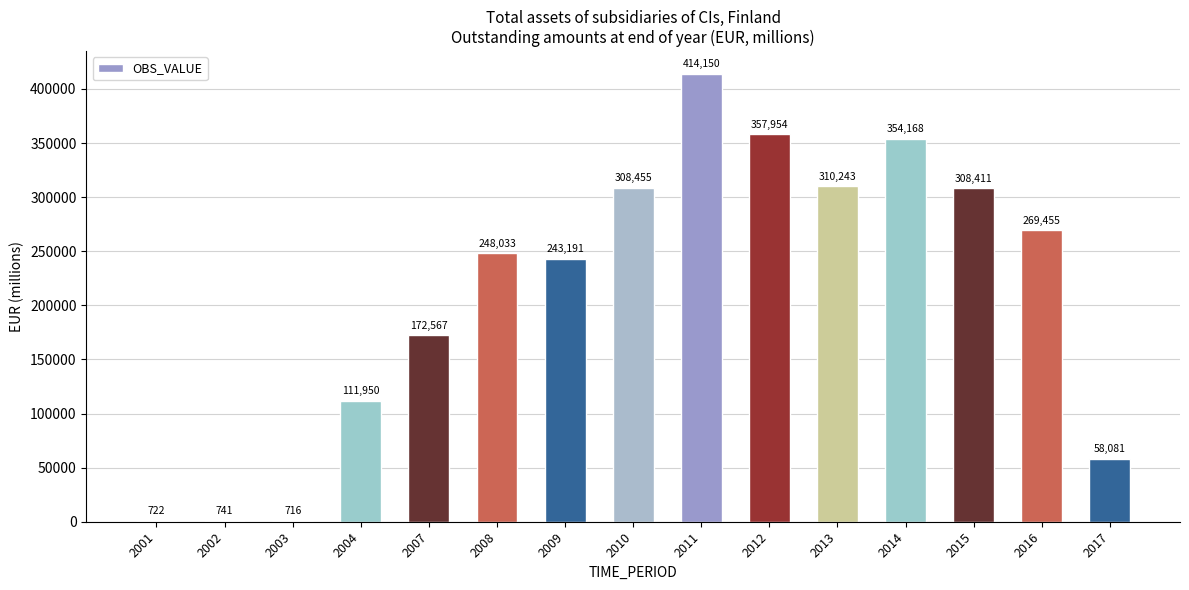

The chart shows a value of 414150 at 2011. True or false?

True